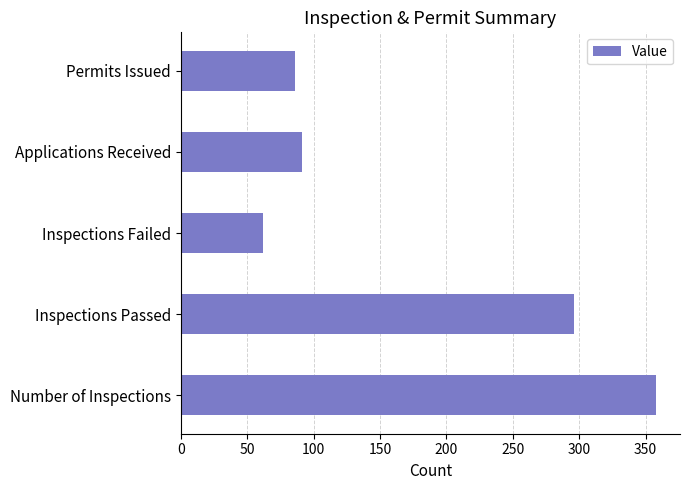

At which label is the value closest to 210?

Inspections Passed